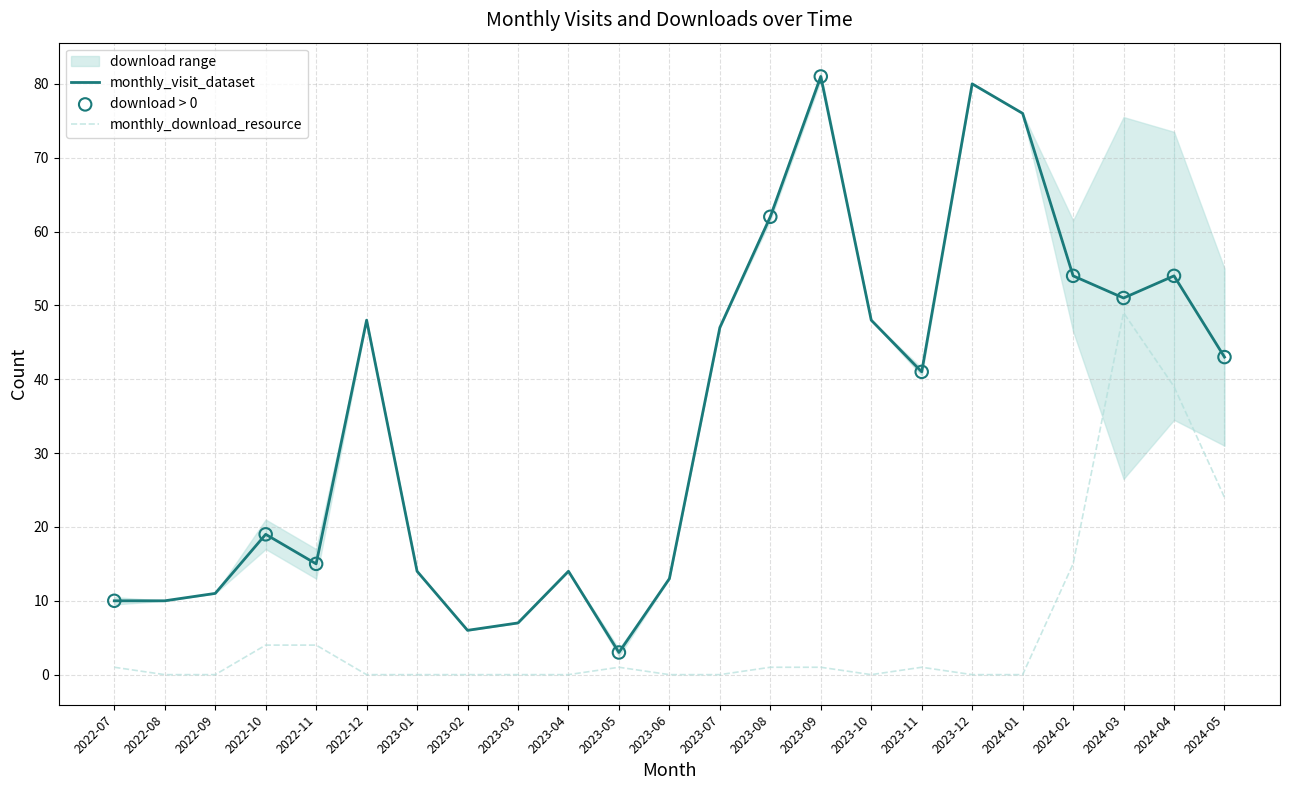

Which series contains the lowest Y value?

monthly_download_resource